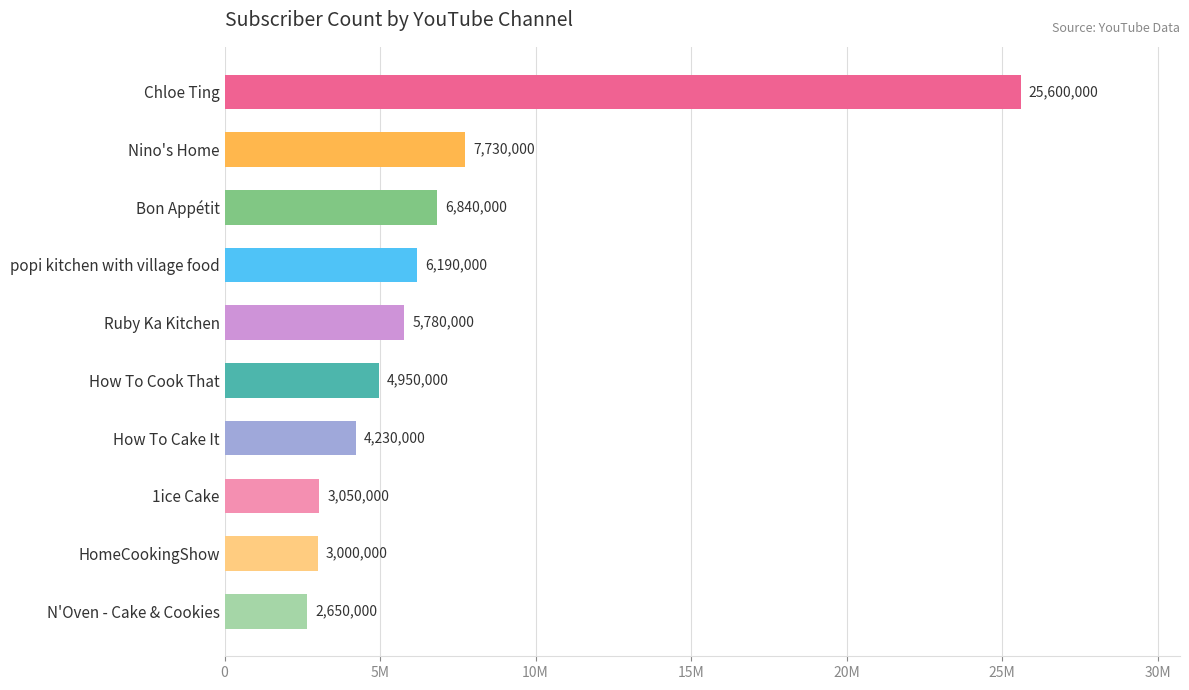

Are the bars horizontal?

Yes